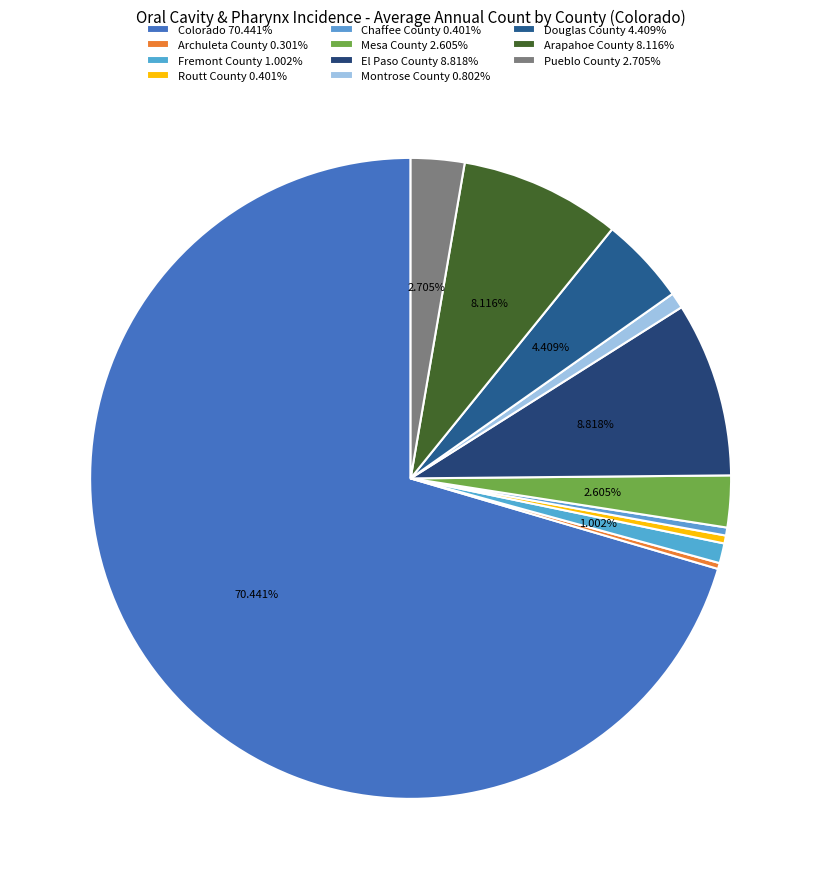

True or false: Arapahoe County accounts for 8% of the total.

True